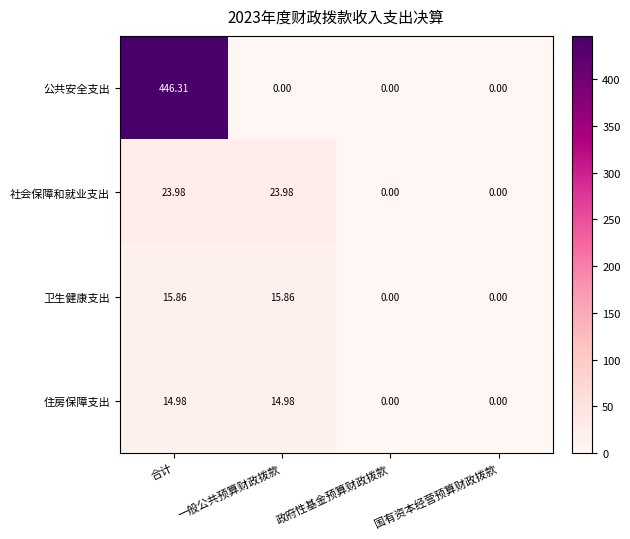

At which category is the sum across all series the highest?

合计